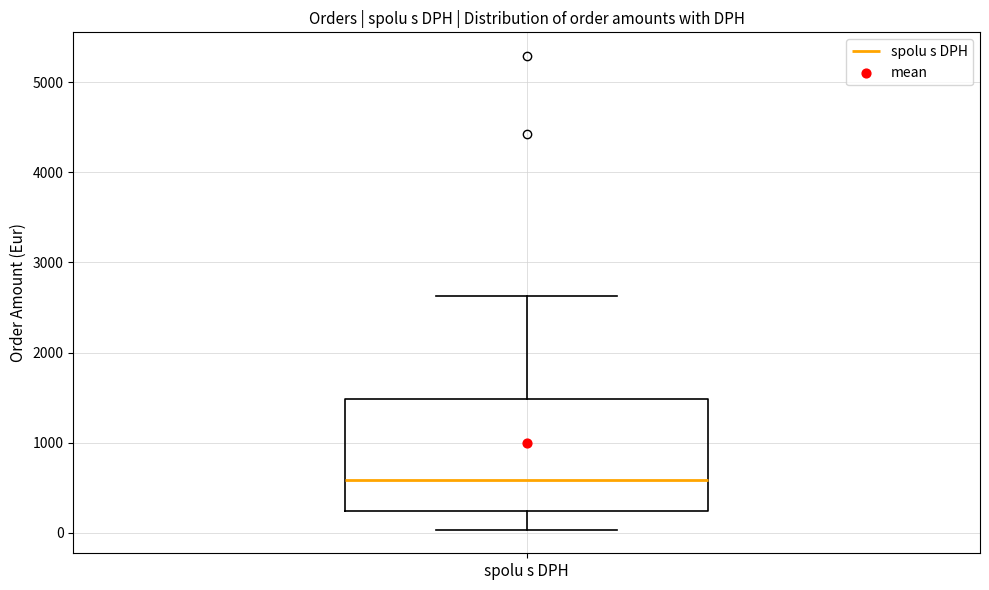

Read this box plot against the y-axis: the position of the median line, the range covered by the box, and the ends of both whiskers. The values are not printed on the chart, so give them approximately, as read against the axis.

median 600, box 200 to 1500, whiskers 0 to 2600